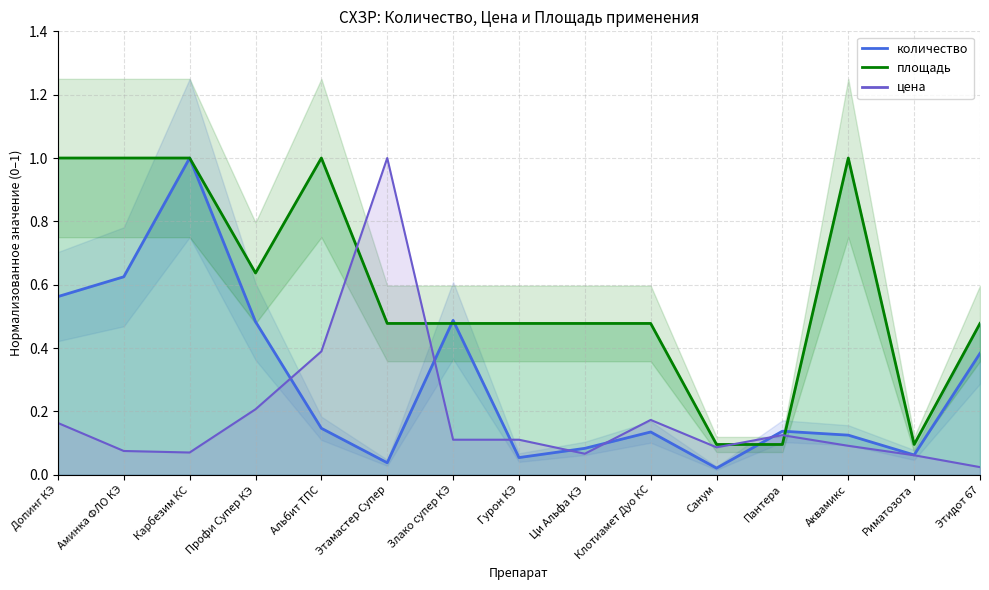

Reading right to left, list all the values displayed in this chart.

quantity: 0.4	0.1	0.1	0.1	0.0	0.1	0.1	0.1	0.5	0.0	0.1	0.5	1.0	0.6	0.6
price: 0.0	0.1	0.1	0.1	0.1	0.2	0.1	0.1	0.1	1.0	0.4	0.2	0.1	0.1	0.2
area: 0.5	0.1	1.0	0.1	0.1	0.5	0.5	0.5	0.5	0.5	1.0	0.6	1.0	1.0	1.0